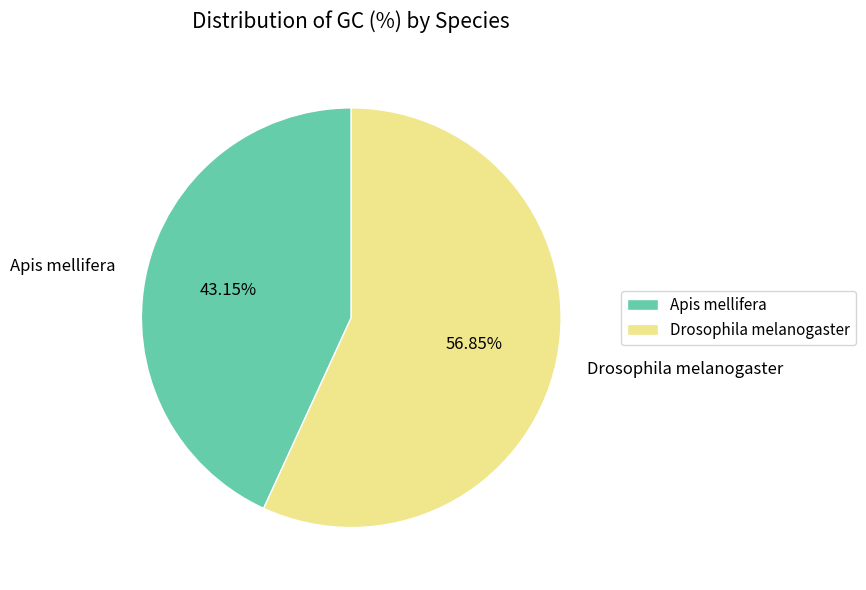

How many slices are in this pie chart?

2